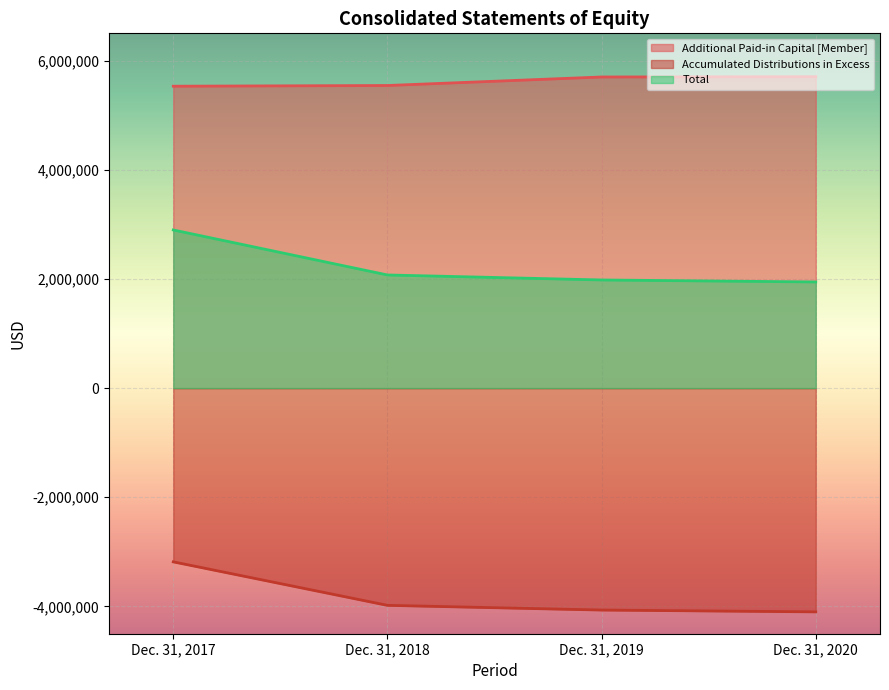

Reading left to right, transcribe all the data shown in this chart.

Additional Paid-in Capital [Member]: 5531249	5544220	5700400	5705164
Accumulated Distributions in Excess: -3183134	-3980151	-4066099	-4099534
Total: 2897438	2073002	1981478	1944823